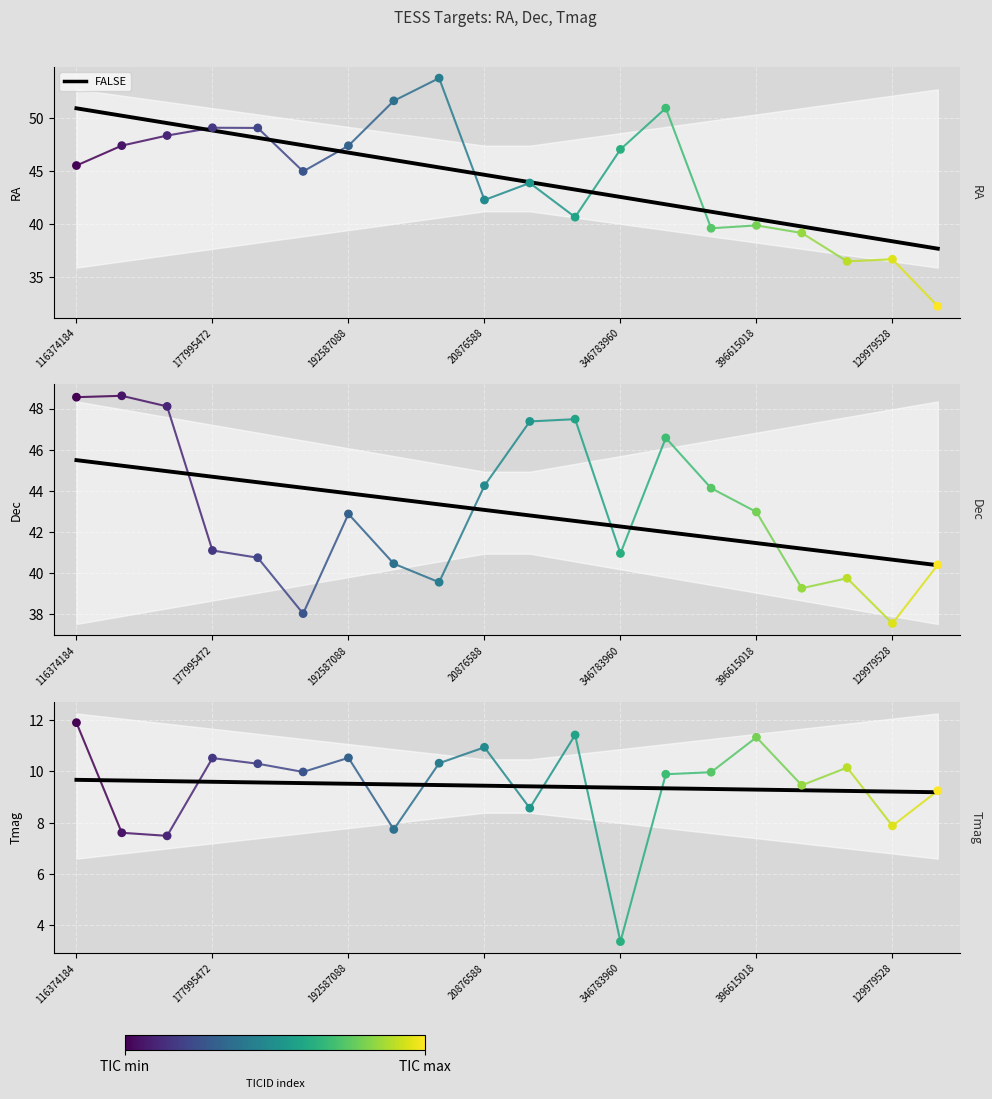

At how many categories does at least one series exceed 25?

20